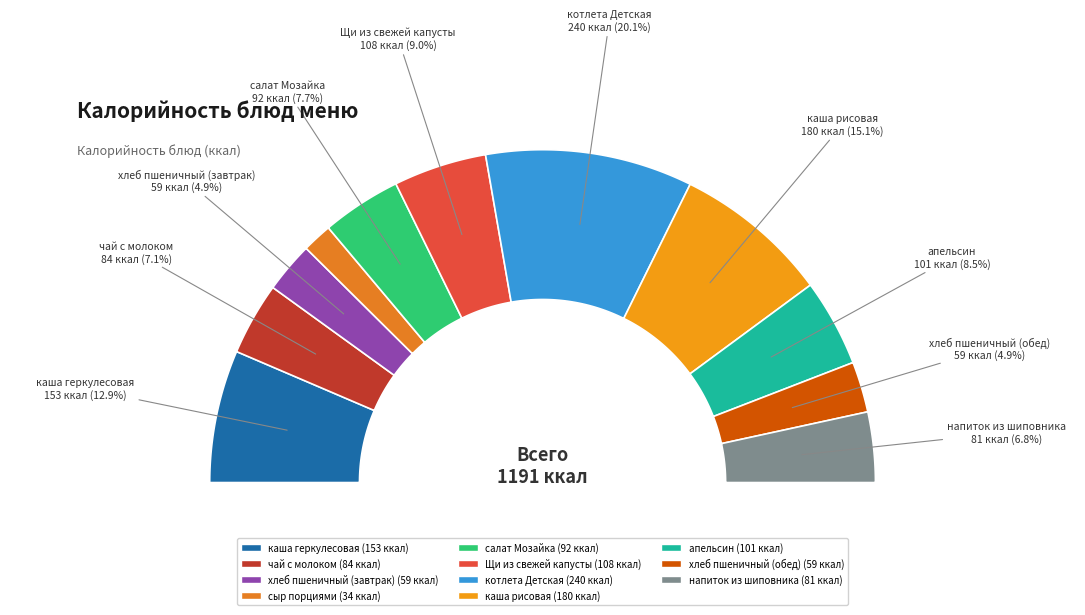

Between салат Мозайка and хлеб пшеничный (обед), which is larger?

салат Мозайка